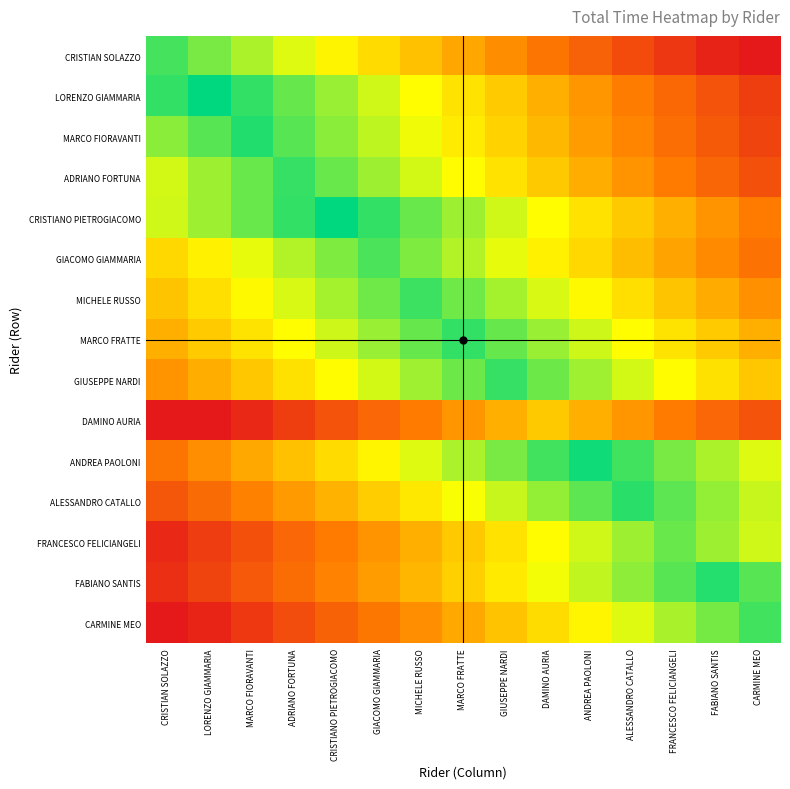

Reading left to right, list all the values displayed in this chart.

CRISTIAN SOLAZZO: CRISTIAN SOLAZZO=639.4	LORENZO GIAMMARIA=599.4	MARCO FIORAVANTI=559.4	ADRIANO FORTUNA=519.4	CRISTIANO PIETROGIACOMO=479.4	GIACOMO GIAMMARIA=439.4	MICHELE RUSSO=399.4	MARCO FRATTE=359.4	GIUSEPPE NARDI=319.4	DAMINO AURIA=279.4	ANDREA PAOLONI=239.4	ALESSANDRO CATALLO=199.4	FRANCESCO FELICIANGELI=159.4	FABIANO SANTIS=119.4	CARMINE MEO=100.0
LORENZO GIAMMARIA: CRISTIAN SOLAZZO=653.0	LORENZO GIAMMARIA=693.0	MARCO FIORAVANTI=653.0	ADRIANO FORTUNA=613.0	CRISTIANO PIETROGIACOMO=573.0	GIACOMO GIAMMARIA=533.0	MICHELE RUSSO=493.0	MARCO FRATTE=453.0	GIUSEPPE NARDI=413.0	DAMINO AURIA=373.0	ANDREA PAOLONI=333.0	ALESSANDRO CATALLO=293.0	FRANCESCO FELICIANGELI=253.0	FABIANO SANTIS=213.0	CARMINE MEO=173.0
MARCO FIORAVANTI: CRISTIAN SOLAZZO=585.4	LORENZO GIAMMARIA=625.4	MARCO FIORAVANTI=665.4	ADRIANO FORTUNA=625.4	CRISTIANO PIETROGIACOMO=585.4	GIACOMO GIAMMARIA=545.4	MICHELE RUSSO=505.4	MARCO FRATTE=465.4	GIUSEPPE NARDI=425.4	DAMINO AURIA=385.4	ANDREA PAOLONI=345.4	ALESSANDRO CATALLO=305.4	FRANCESCO FELICIANGELI=265.4	FABIANO SANTIS=225.4	CARMINE MEO=185.4
ADRIANO FORTUNA: CRISTIAN SOLAZZO=530.4	LORENZO GIAMMARIA=570.4	MARCO FIORAVANTI=610.4	ADRIANO FORTUNA=650.4	CRISTIANO PIETROGIACOMO=610.4	GIACOMO GIAMMARIA=570.4	MICHELE RUSSO=530.4	MARCO FRATTE=490.4	GIUSEPPE NARDI=450.4	DAMINO AURIA=410.4	ANDREA PAOLONI=370.4	ALESSANDRO CATALLO=330.4	FRANCESCO FELICIANGELI=290.4	FABIANO SANTIS=250.4	CARMINE MEO=210.4
CRISTIANO PIETROGIACOMO: CRISTIAN SOLAZZO=531.5	LORENZO GIAMMARIA=571.5	MARCO FIORAVANTI=611.5	ADRIANO FORTUNA=651.5	CRISTIANO PIETROGIACOMO=691.5	GIACOMO GIAMMARIA=651.5	MICHELE RUSSO=611.5	MARCO FRATTE=571.5	GIUSEPPE NARDI=531.5	DAMINO AURIA=491.5	ANDREA PAOLONI=451.5	ALESSANDRO CATALLO=411.5	FRANCESCO FELICIANGELI=371.5	FABIANO SANTIS=331.5	CARMINE MEO=291.5
GIACOMO GIAMMARIA: CRISTIAN SOLAZZO=434.0	LORENZO GIAMMARIA=474.0	MARCO FIORAVANTI=514.0	ADRIANO FORTUNA=554.0	CRISTIANO PIETROGIACOMO=594.0	GIACOMO GIAMMARIA=634.0	MICHELE RUSSO=594.0	MARCO FRATTE=554.0	GIUSEPPE NARDI=514.0	DAMINO AURIA=474.0	ANDREA PAOLONI=434.0	ALESSANDRO CATALLO=394.0	FRANCESCO FELICIANGELI=354.0	FABIANO SANTIS=314.0	CARMINE MEO=274.0
MICHELE RUSSO: CRISTIAN SOLAZZO=405.2	LORENZO GIAMMARIA=445.2	MARCO FIORAVANTI=485.2	ADRIANO FORTUNA=525.2	CRISTIANO PIETROGIACOMO=565.2	GIACOMO GIAMMARIA=605.2	MICHELE RUSSO=645.2	MARCO FRATTE=605.2	GIUSEPPE NARDI=565.2	DAMINO AURIA=525.2	ANDREA PAOLONI=485.2	ALESSANDRO CATALLO=445.2	FRANCESCO FELICIANGELI=405.2	FABIANO SANTIS=365.2	CARMINE MEO=325.2
MARCO FRATTE: CRISTIAN SOLAZZO=373.2	LORENZO GIAMMARIA=413.2	MARCO FIORAVANTI=453.2	ADRIANO FORTUNA=493.2	CRISTIANO PIETROGIACOMO=533.2	GIACOMO GIAMMARIA=573.2	MICHELE RUSSO=613.2	MARCO FRATTE=653.2	GIUSEPPE NARDI=613.2	DAMINO AURIA=573.2	ANDREA PAOLONI=533.2	ALESSANDRO CATALLO=493.2	FRANCESCO FELICIANGELI=453.2	FABIANO SANTIS=413.2	CARMINE MEO=373.2
GIUSEPPE NARDI: CRISTIAN SOLAZZO=329.4	LORENZO GIAMMARIA=369.4	MARCO FIORAVANTI=409.4	ADRIANO FORTUNA=449.4	CRISTIANO PIETROGIACOMO=489.4	GIACOMO GIAMMARIA=529.4	MICHELE RUSSO=569.4	MARCO FRATTE=609.4	GIUSEPPE NARDI=649.4	DAMINO AURIA=609.4	ANDREA PAOLONI=569.4	ALESSANDRO CATALLO=529.4	FRANCESCO FELICIANGELI=489.4	FABIANO SANTIS=449.4	CARMINE MEO=409.4
DAMINO AURIA: CRISTIAN SOLAZZO=100.0	LORENZO GIAMMARIA=100.0	MARCO FIORAVANTI=132.1	ADRIANO FORTUNA=172.1	CRISTIANO PIETROGIACOMO=212.1	GIACOMO GIAMMARIA=252.1	MICHELE RUSSO=292.1	MARCO FRATTE=332.1	GIUSEPPE NARDI=372.1	DAMINO AURIA=412.1	ANDREA PAOLONI=372.1	ALESSANDRO CATALLO=332.1	FRANCESCO FELICIANGELI=292.1	FABIANO SANTIS=252.1	CARMINE MEO=212.1
ANDREA PAOLONI: CRISTIAN SOLAZZO=280.2	LORENZO GIAMMARIA=320.2	MARCO FIORAVANTI=360.2	ADRIANO FORTUNA=400.2	CRISTIANO PIETROGIACOMO=440.2	GIACOMO GIAMMARIA=480.2	MICHELE RUSSO=520.2	MARCO FRATTE=560.2	GIUSEPPE NARDI=600.2	DAMINO AURIA=640.2	ANDREA PAOLONI=680.2	ALESSANDRO CATALLO=640.2	FRANCESCO FELICIANGELI=600.2	FABIANO SANTIS=560.2	CARMINE MEO=520.2
ALESSANDRO CATALLO: CRISTIAN SOLAZZO=219.2	LORENZO GIAMMARIA=259.2	MARCO FIORAVANTI=299.2	ADRIANO FORTUNA=339.2	CRISTIANO PIETROGIACOMO=379.2	GIACOMO GIAMMARIA=419.2	MICHELE RUSSO=459.2	MARCO FRATTE=499.2	GIUSEPPE NARDI=539.2	DAMINO AURIA=579.2	ANDREA PAOLONI=619.2	ALESSANDRO CATALLO=659.2	FRANCESCO FELICIANGELI=619.2	FABIANO SANTIS=579.2	CARMINE MEO=539.2
FRANCESCO FELICIANGELI: CRISTIAN SOLAZZO=131.1	LORENZO GIAMMARIA=171.1	MARCO FIORAVANTI=211.1	ADRIANO FORTUNA=251.1	CRISTIANO PIETROGIACOMO=291.1	GIACOMO GIAMMARIA=331.1	MICHELE RUSSO=371.1	MARCO FRATTE=411.1	GIUSEPPE NARDI=451.1	DAMINO AURIA=491.1	ANDREA PAOLONI=531.1	ALESSANDRO CATALLO=571.1	FRANCESCO FELICIANGELI=611.1	FABIANO SANTIS=571.1	CARMINE MEO=531.1
FABIANO SANTIS: CRISTIAN SOLAZZO=143.5	LORENZO GIAMMARIA=183.5	MARCO FIORAVANTI=223.5	ADRIANO FORTUNA=263.5	CRISTIANO PIETROGIACOMO=303.5	GIACOMO GIAMMARIA=343.5	MICHELE RUSSO=383.5	MARCO FRATTE=423.5	GIUSEPPE NARDI=463.5	DAMINO AURIA=503.5	ANDREA PAOLONI=543.5	ALESSANDRO CATALLO=583.5	FRANCESCO FELICIANGELI=623.5	FABIANO SANTIS=663.5	CARMINE MEO=623.5
CARMINE MEO: CRISTIAN SOLAZZO=100.0	LORENZO GIAMMARIA=121.3	MARCO FIORAVANTI=161.3	ADRIANO FORTUNA=201.3	CRISTIANO PIETROGIACOMO=241.3	GIACOMO GIAMMARIA=281.3	MICHELE RUSSO=321.3	MARCO FRATTE=361.3	GIUSEPPE NARDI=401.3	DAMINO AURIA=441.3	ANDREA PAOLONI=481.3	ALESSANDRO CATALLO=521.3	FRANCESCO FELICIANGELI=561.3	FABIANO SANTIS=601.3	CARMINE MEO=641.3